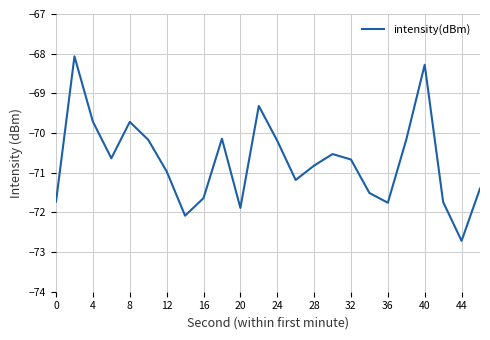

What is the maximum value shown in the chart?

-68.1